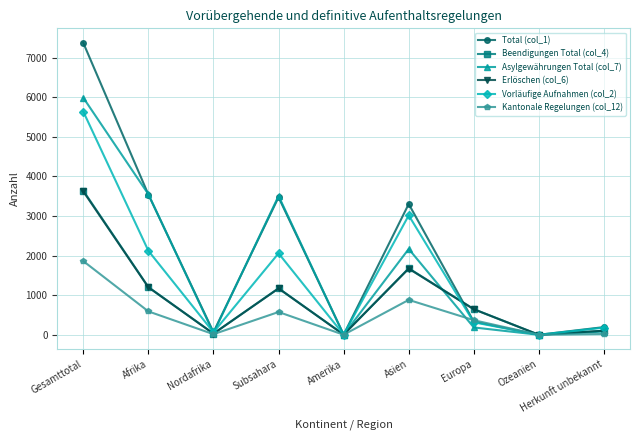

Which category has the highest value across all series?

Gesamttotal